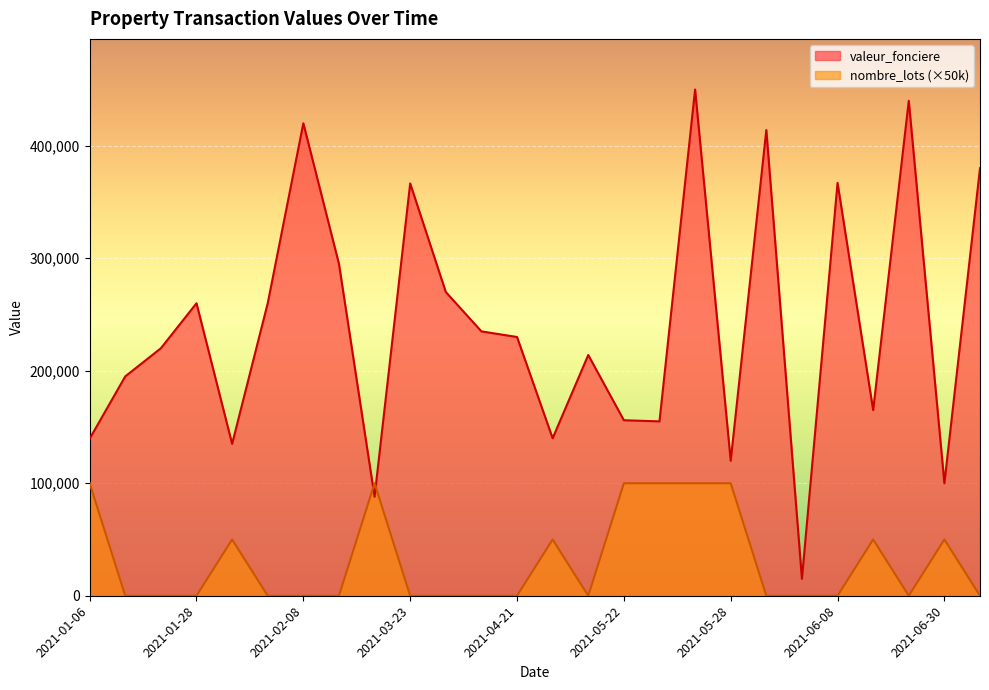

At which category does the chart reach its peak across all series?

2021-05-21